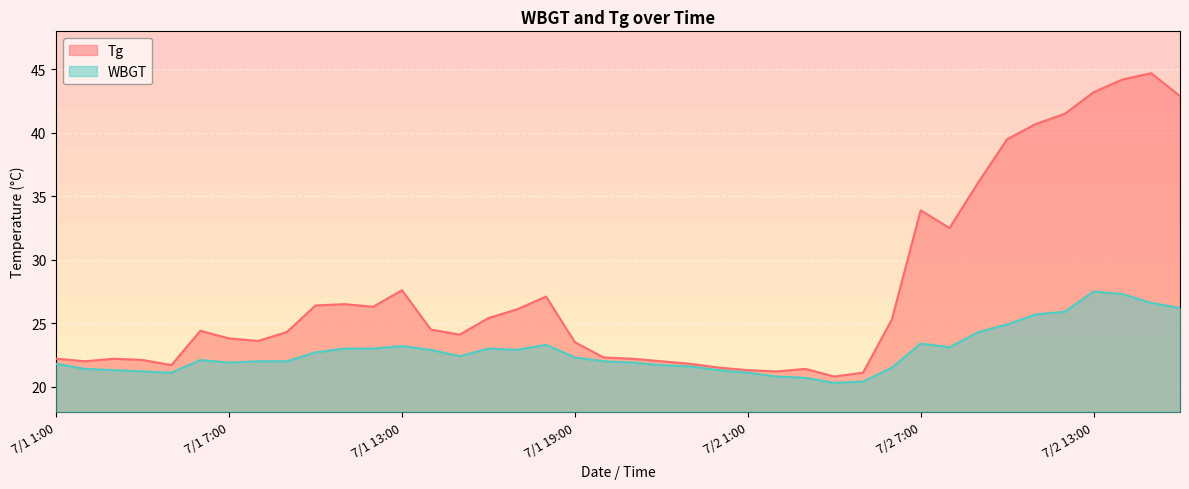

At which category does the chart reach its peak across all series?

7/2 15:00